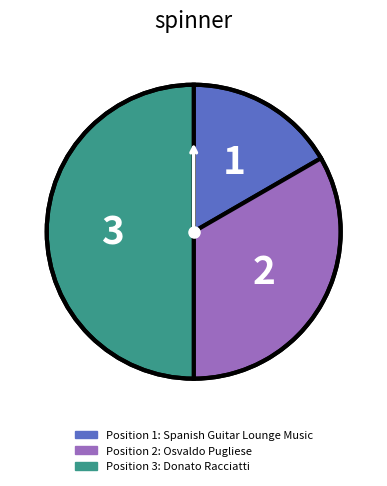

Rank the categories by value from lowest to highest.

1, 2, 3